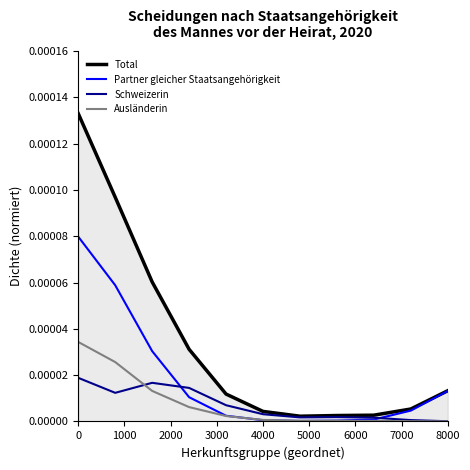

Which series has the widest spread of values?

Total